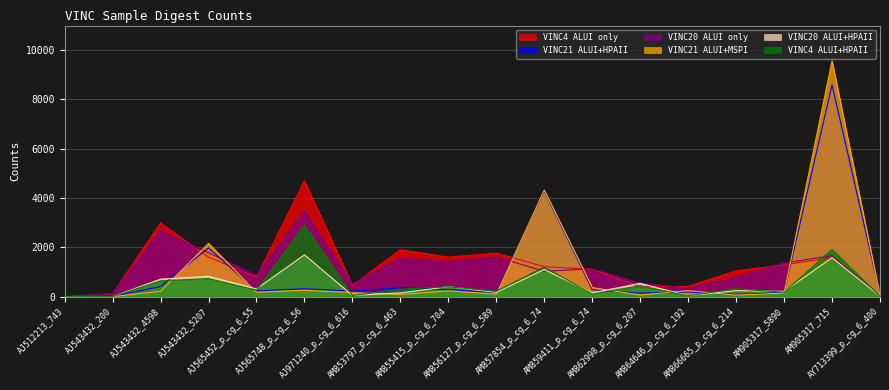

Between AM856127_p_cg_6_589 and AM862998_p_cg_6_207, which is larger?

AM856127_p_cg_6_589